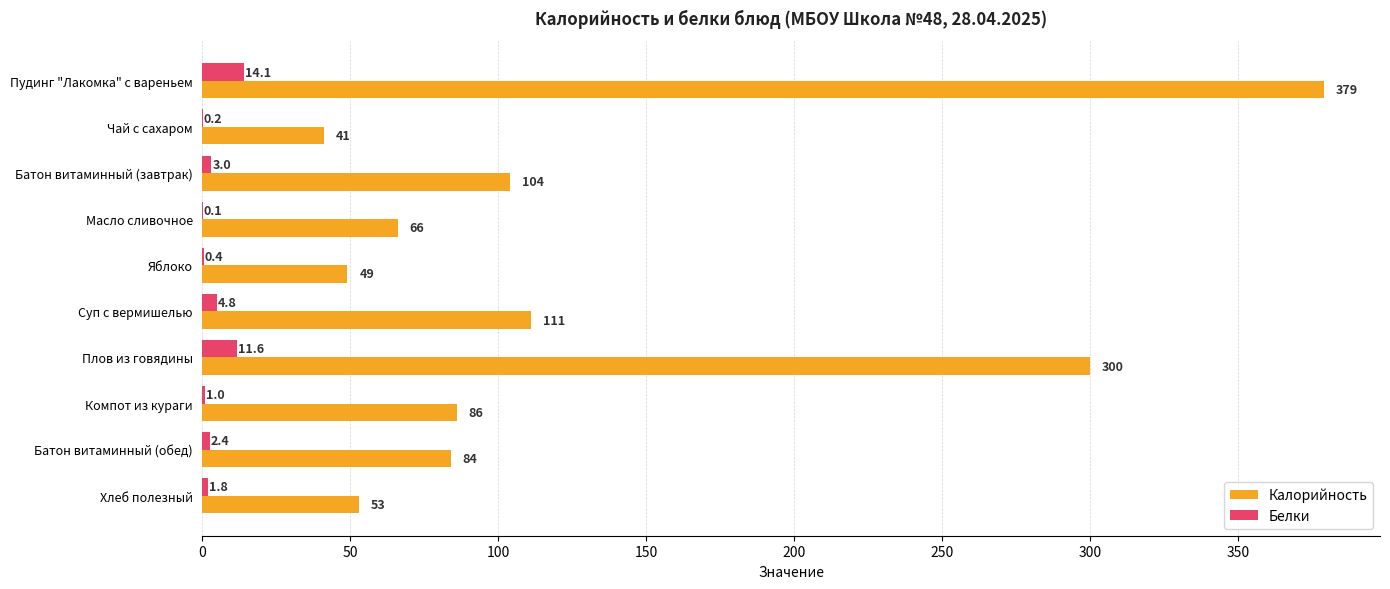

Is the value of Белки at Батон витаминный (обед) greater than the value of Калорийность at Чай с сахаром?

No